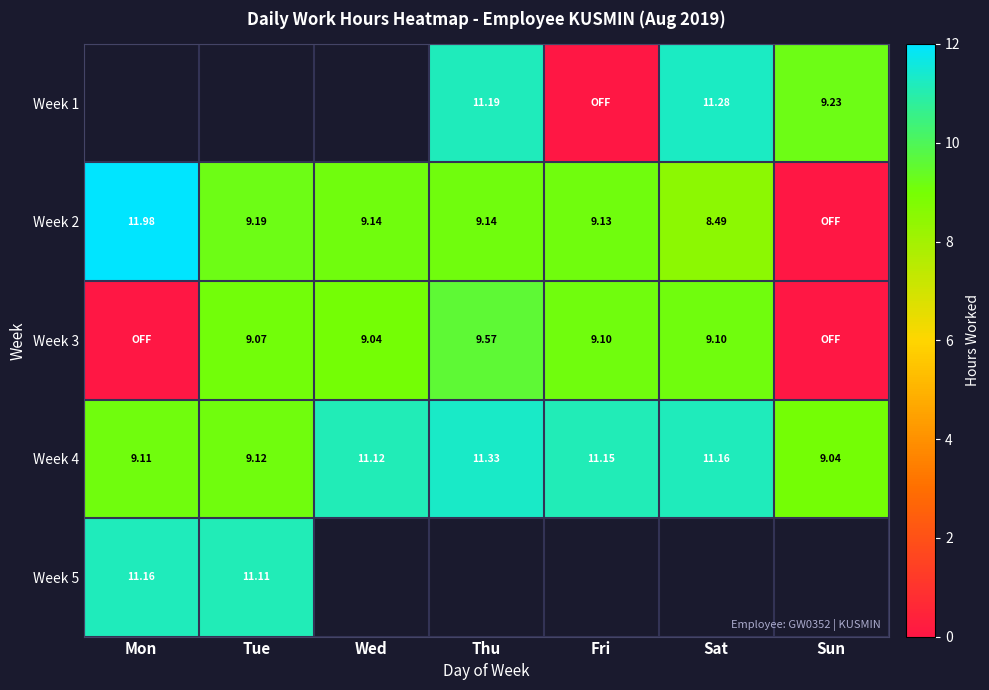

The value of Week 4 at Thu is 19.2. True or false?

False